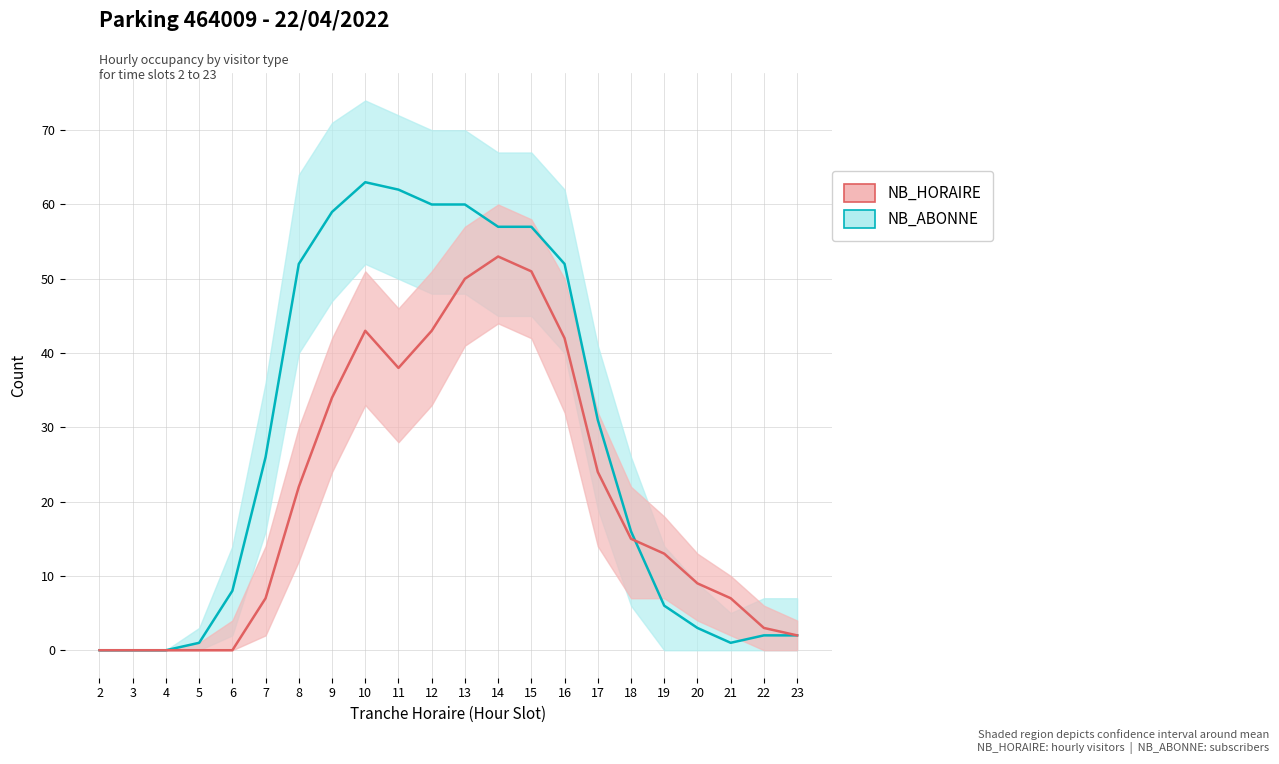

Which series has the largest total across all categories?

NB_ABONNE line